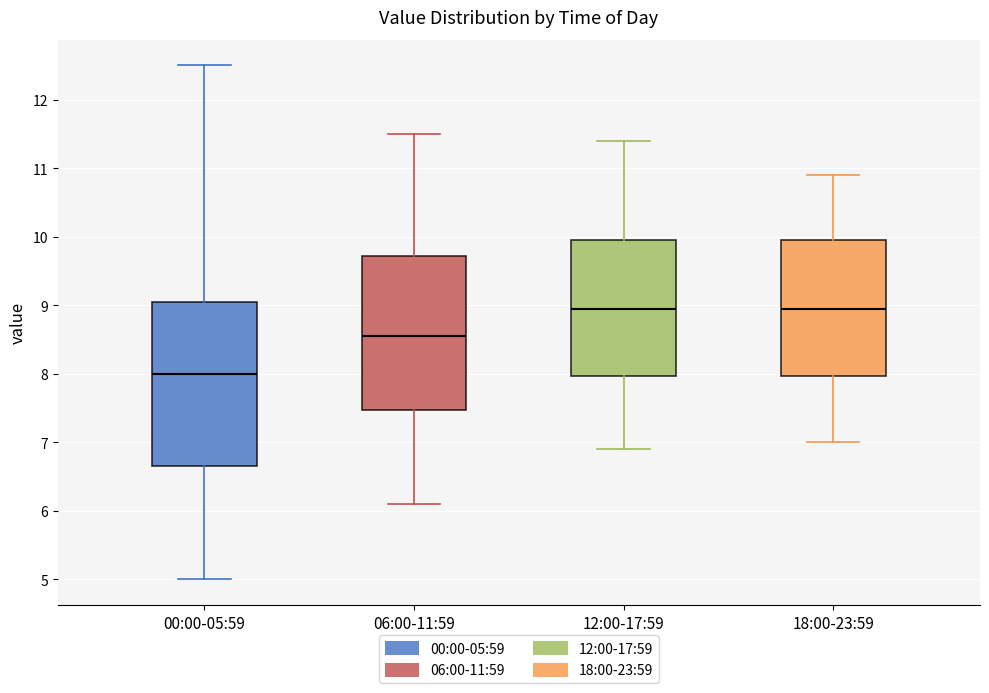

Which box is the tallest, from its lower edge to its upper edge?

00:00-05:59